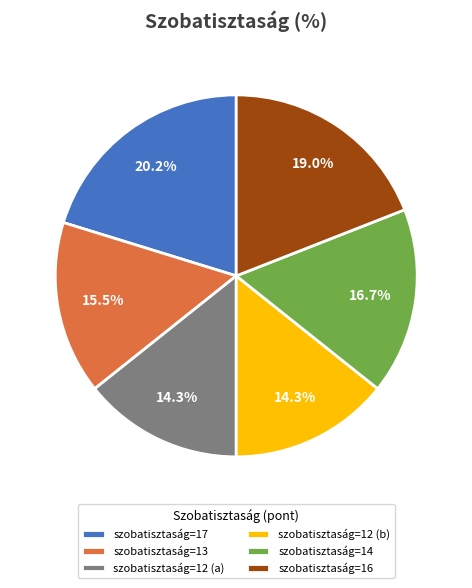

What is the ratio of the value at szobatisztaság=16 to the value at szobatisztaság=17?

0.9